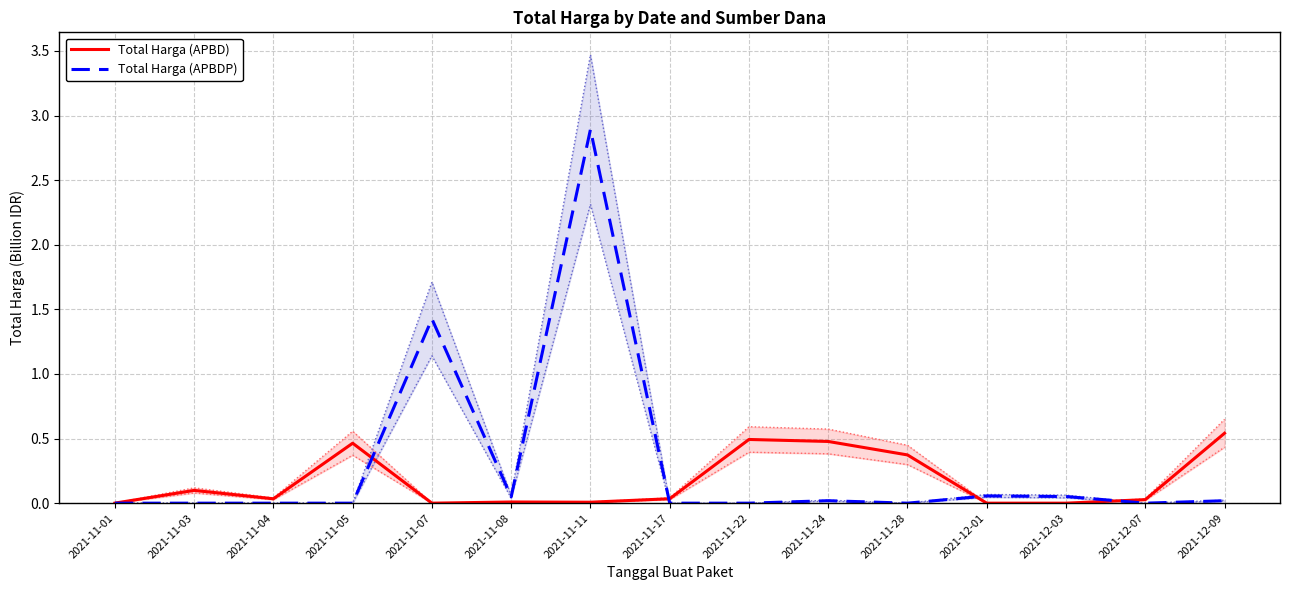

Is it true that Total Harga (APBDP) equals -1.3 at 2021-11-17?

False